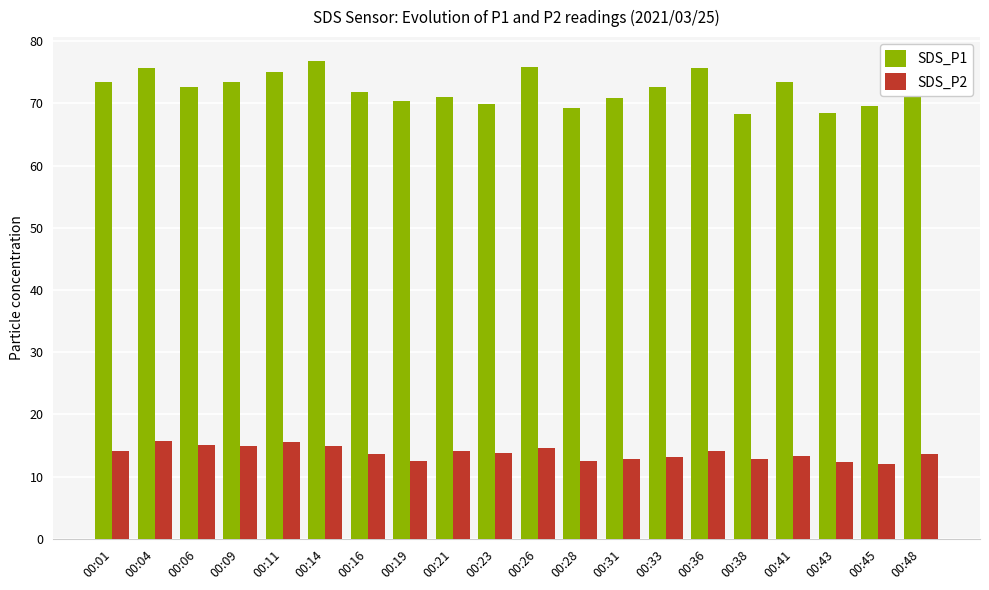

What is the sum of all SDS_P2 values?

275.9